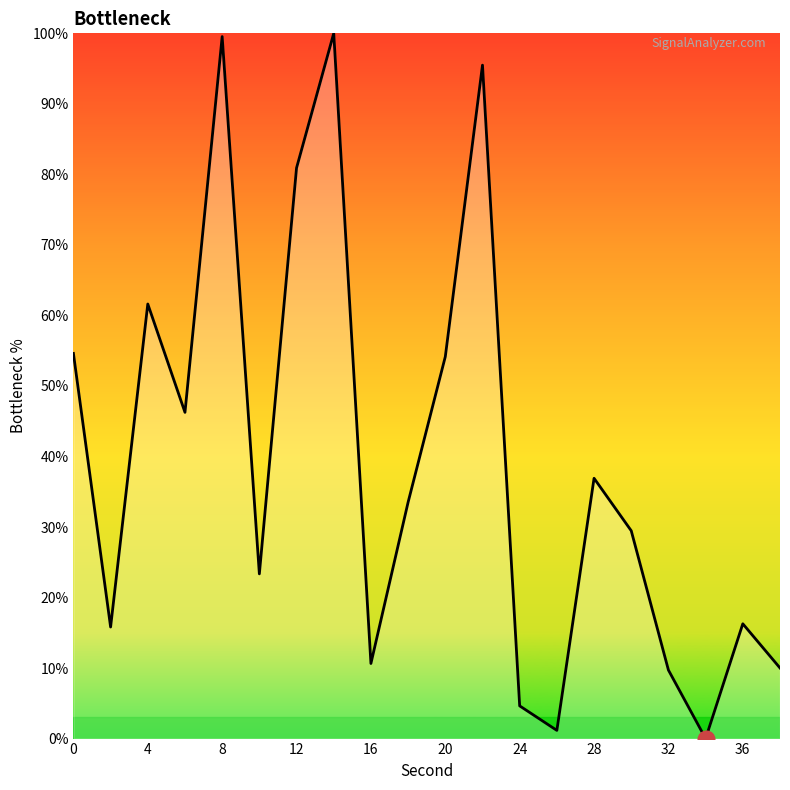

What is the greatest value displayed?

100.0